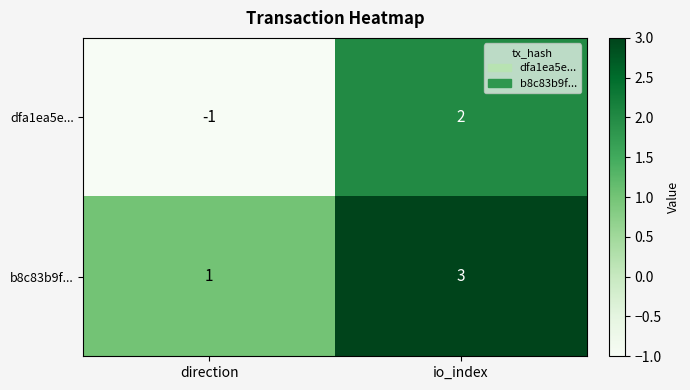

Reading left to right, what are all the values shown in this chart?

dfa1ea5e...: -1	2
b8c83b9f...: 1	3